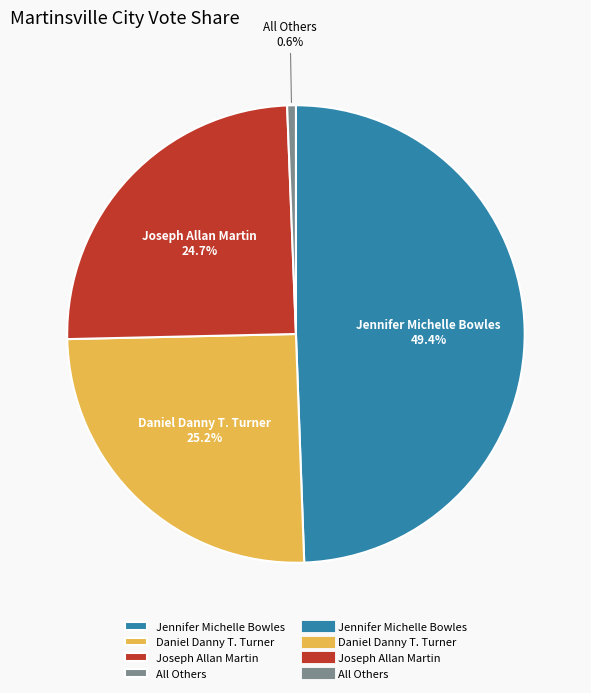

Is the sum of Jennifer Michelle Bowles and All Others greater than half?

Yes